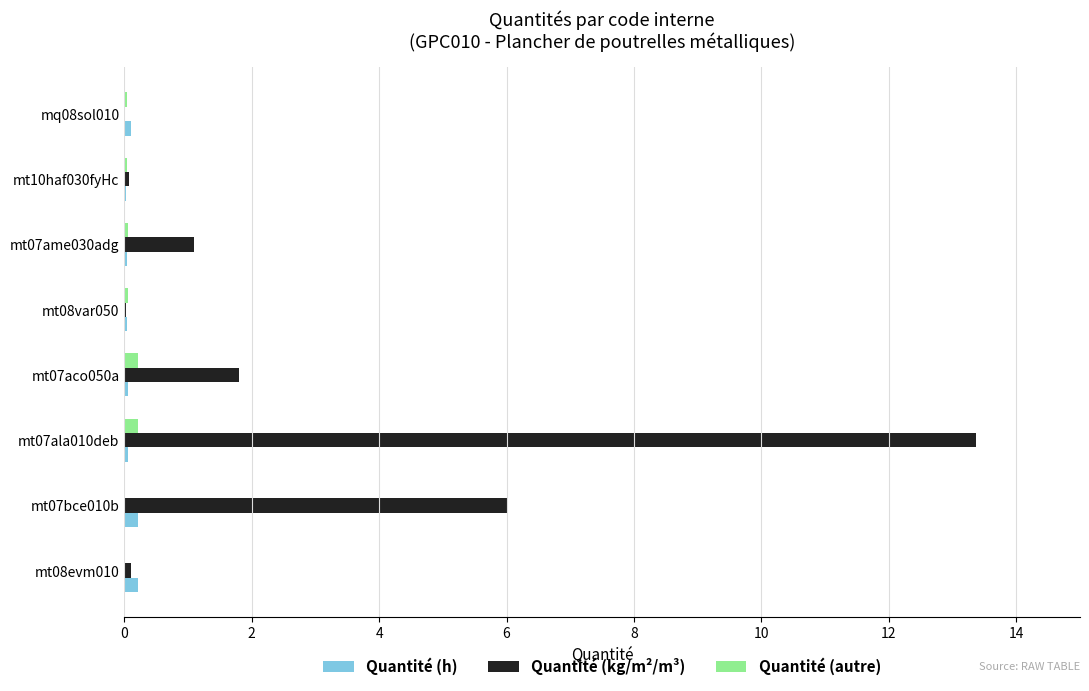

What is the maximum value shown in the chart?

13.4